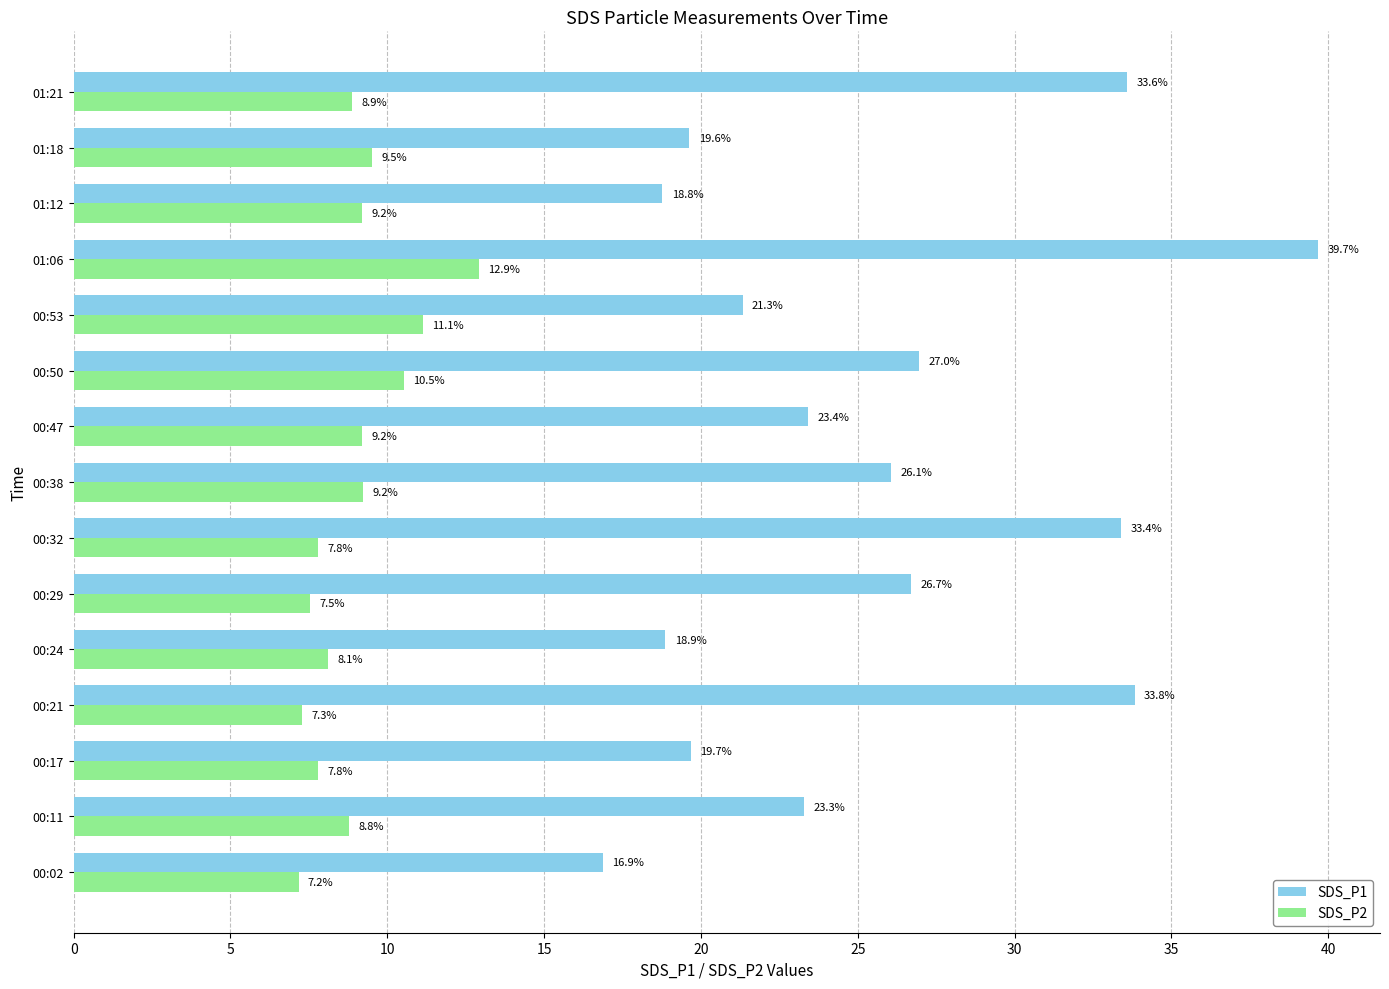

True or false: SDS_P2 has a value of 11.1 at 00:02.

False